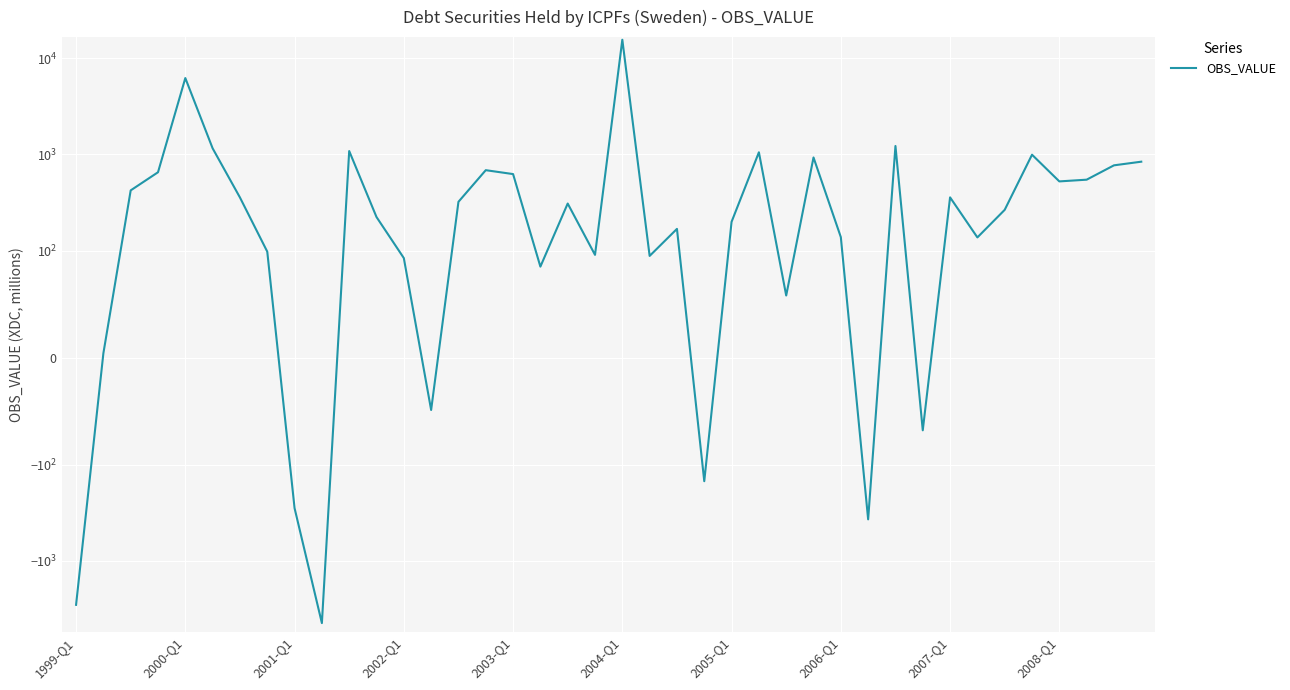

True or false: the data shows 1716 at 25.

False